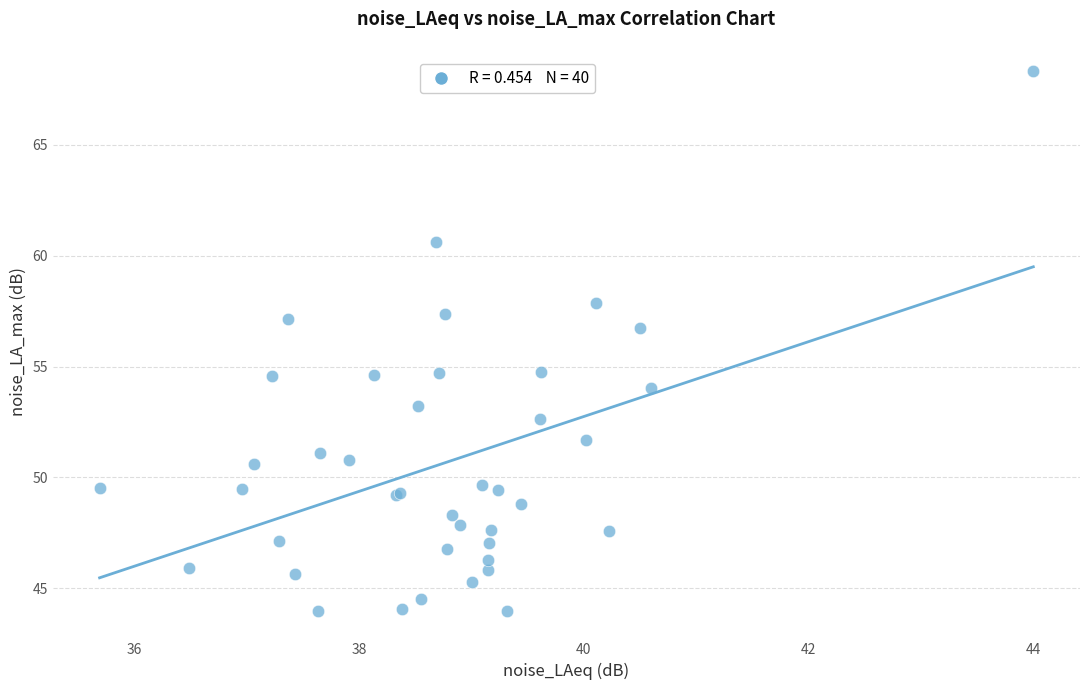

What Y value in the scatter plot is closest to 56?

56.8